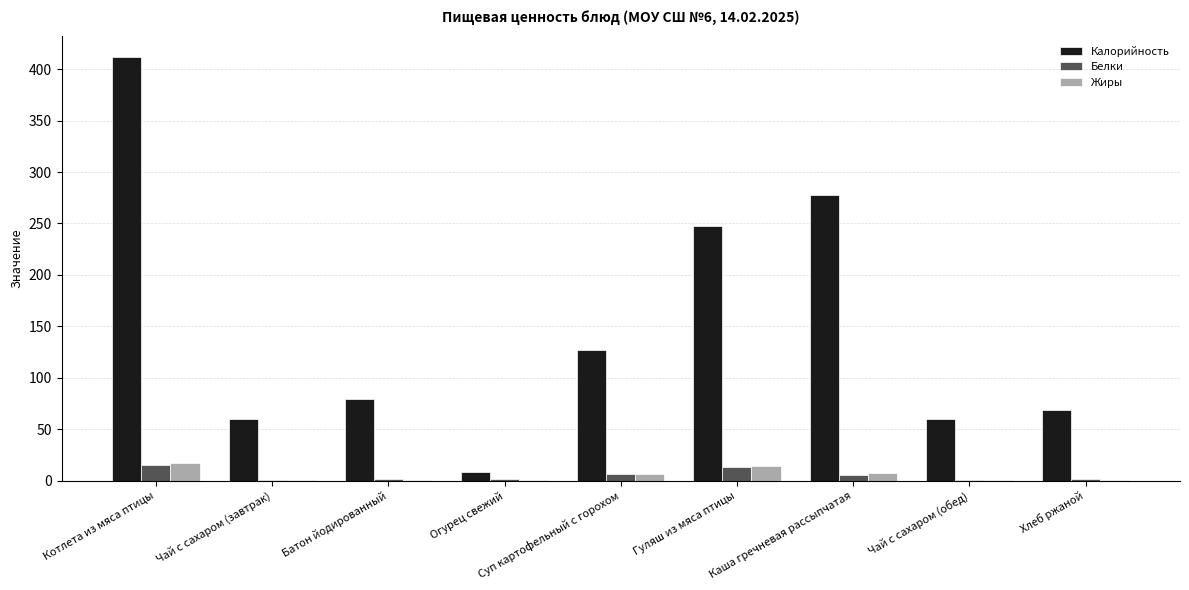

At which category is the sum across all series the highest?

Котлета из мяса птицы